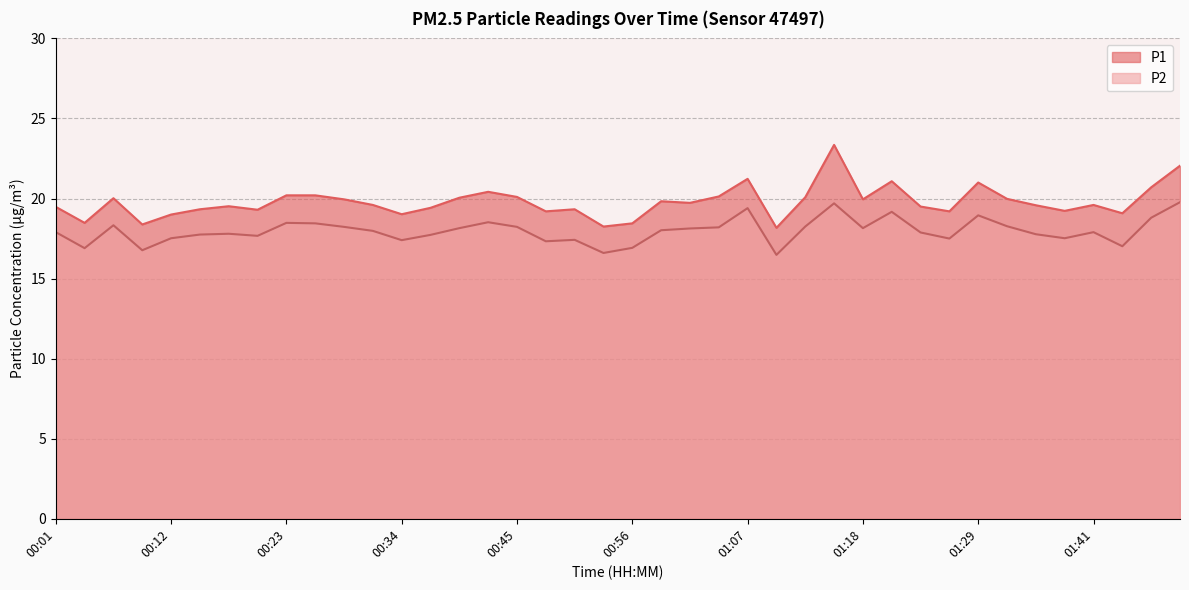

What is the total value across all series at 00:56?

35.4